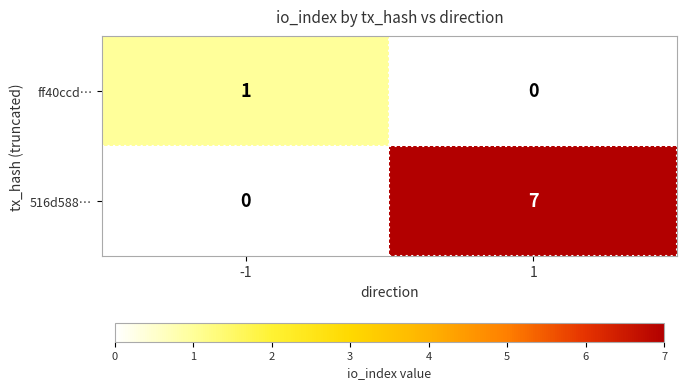

List the series in order of their peak value, highest first.

516d588…, ff40ccd…